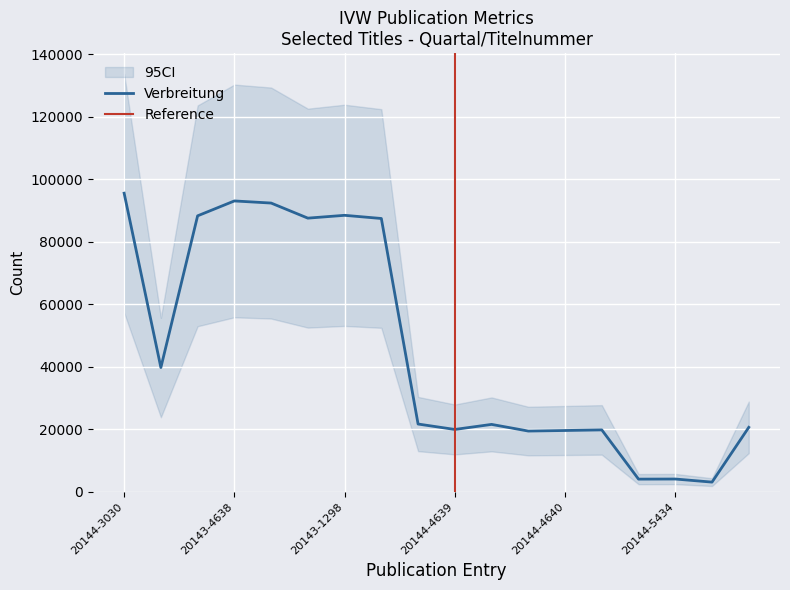

What is the minimum value for Verbreitung?

3110